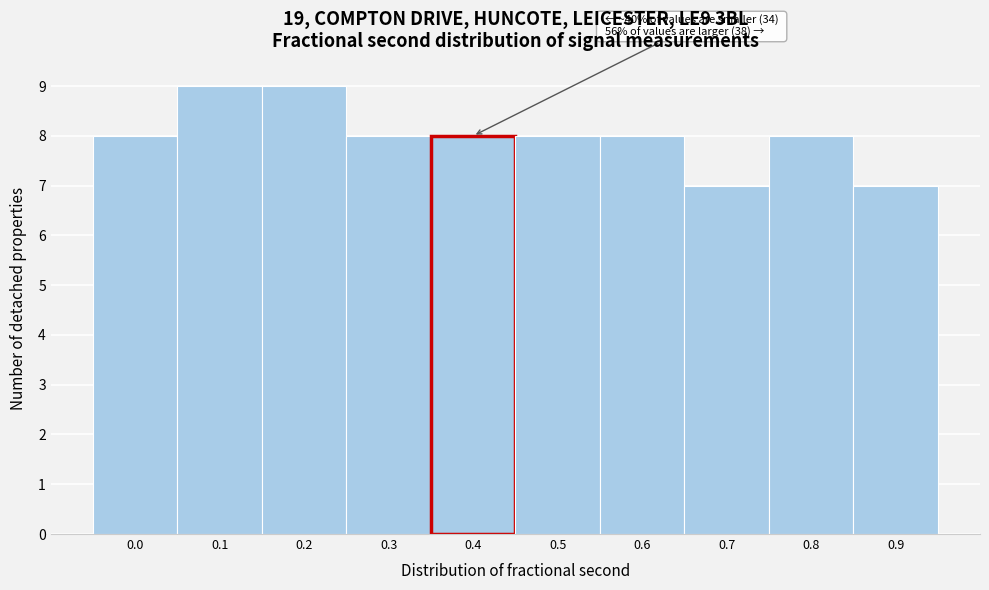

Reading right to left, extract all data points from this chart.

0.9=7	0.8=8	0.7=7	0.6=8	0.5=8	0.4=8	0.3=8	0.2=9	0.1=9	0.0=8